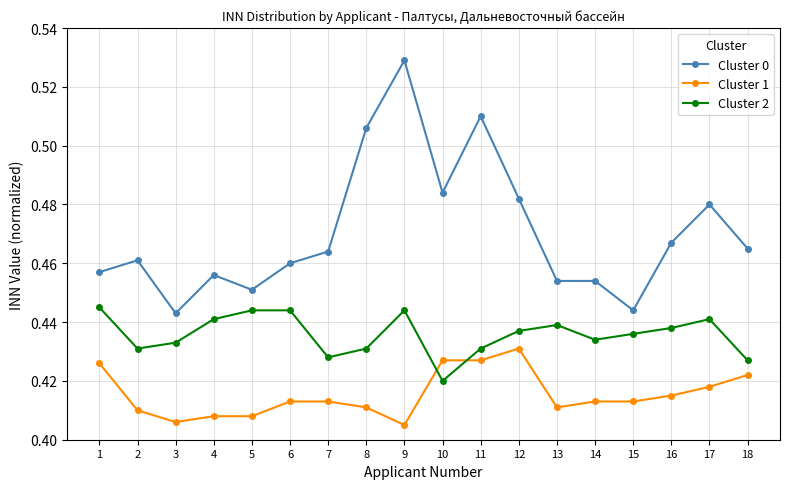

True or false: Cluster 2 has more than 1 interior local peaks.

True